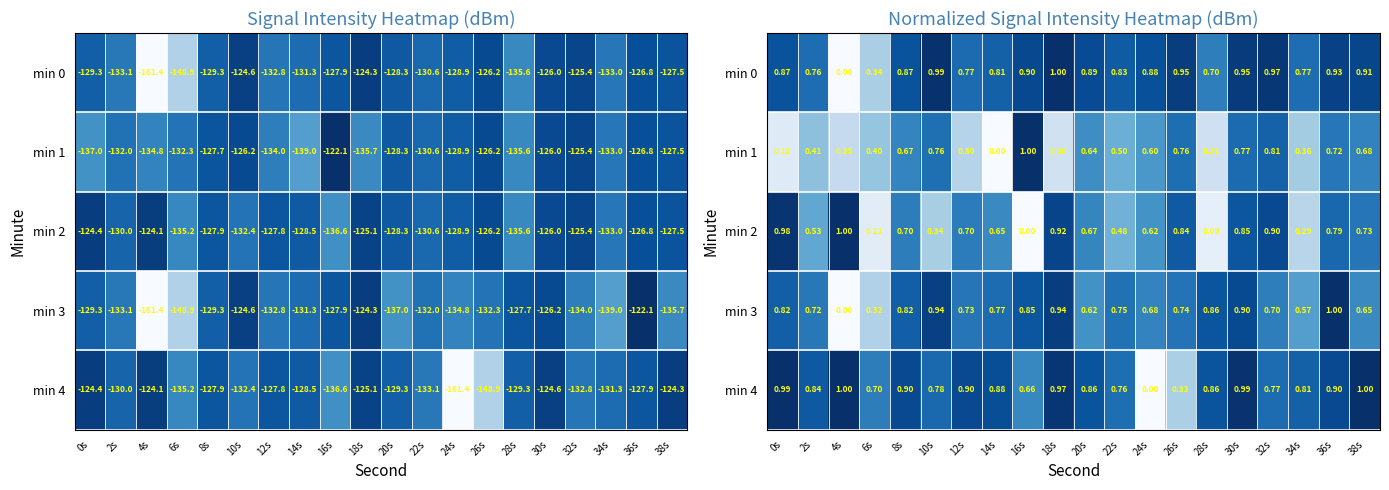

Rank the series by their maximum value, from lowest to highest.

min 2, min 1, min 0, min 4, min 3